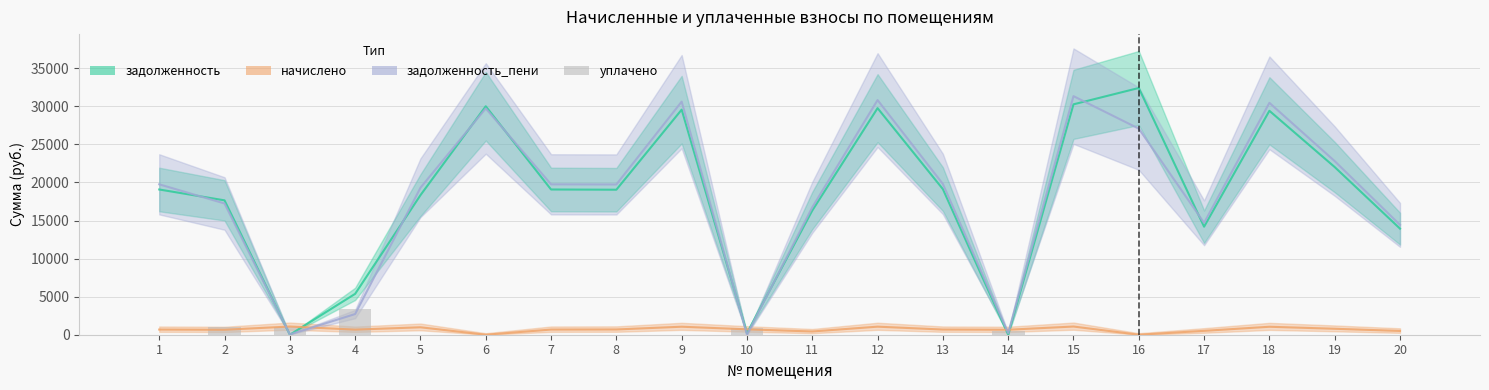

Count the number of values greater than 0.

5